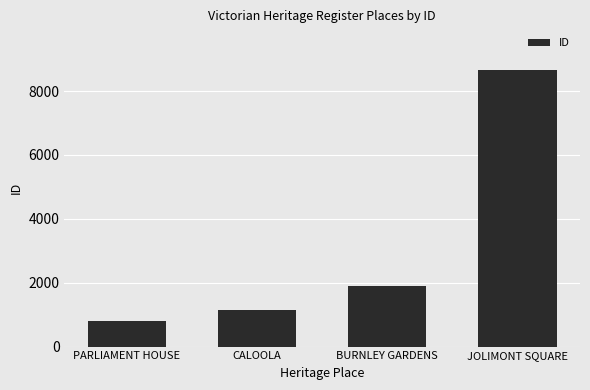

Which category has the lowest value across all series?

PARLIAMENT HOUSE